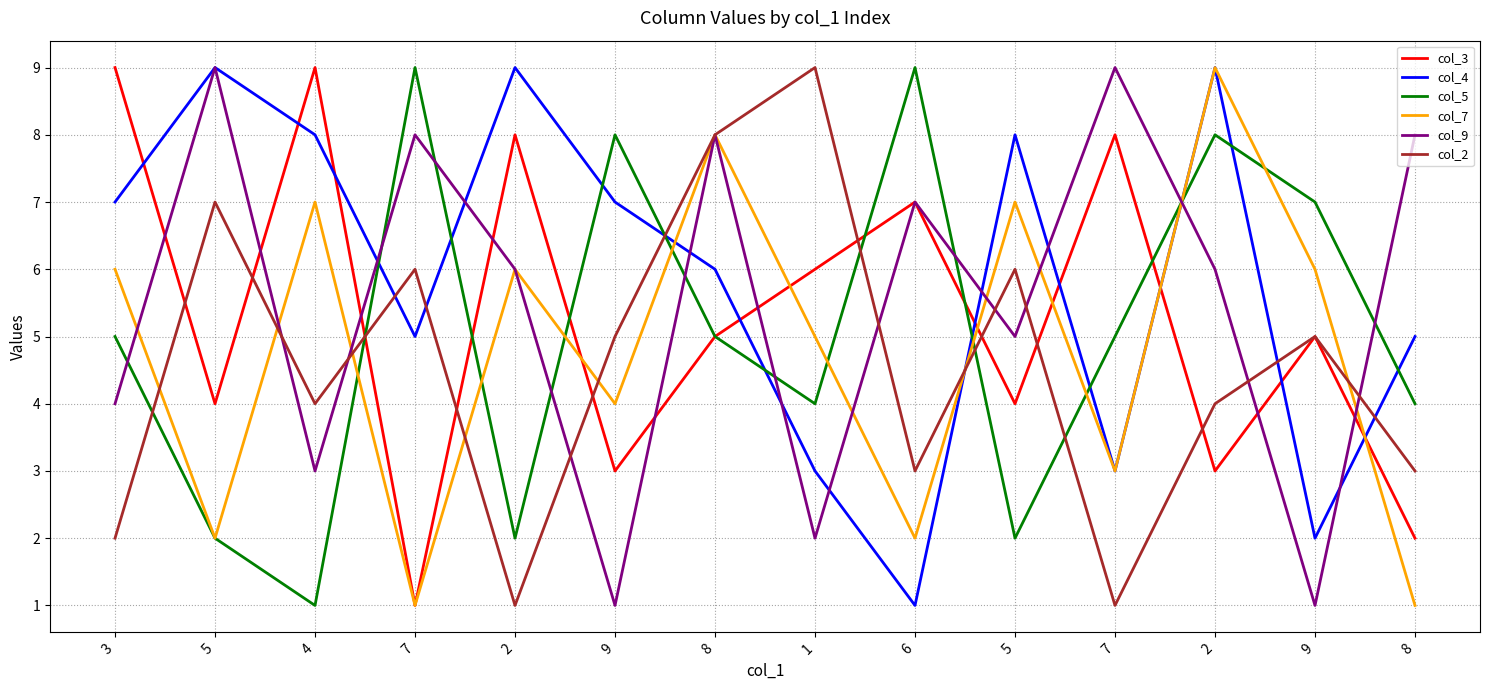

How many lines are shown in the chart?

6